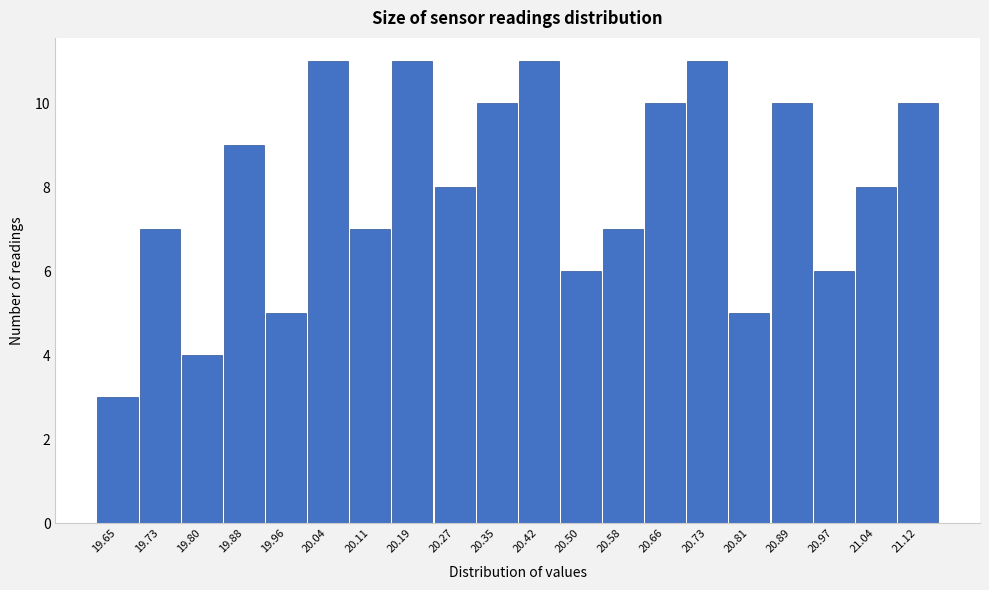

Reading left to right, transcribe all the data shown in this chart.

19.65=3	19.73=7	19.80=4	19.88=9	19.96=5	20.04=11	20.11=7	20.19=11	20.27=8	20.35=10	20.42=11	20.50=6	20.58=7	20.66=10	20.73=11	20.81=5	20.89=10	20.97=6	21.04=8	21.12=10